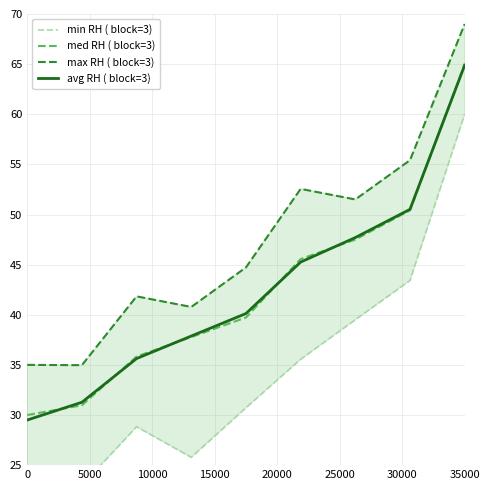

Reading left to right, list all the values displayed in this chart.

min RH ( block=3): 20.0	23.0	28.8	25.8	30.7	35.6	39.5	43.4	60.0
med RH ( block=3): 30.0	31.0	35.8	37.8	39.7	45.6	47.5	50.4	65.0
max RH ( block=3): 35.0	35.0	41.8	40.8	44.7	52.6	51.5	55.4	69.0
avg RH ( block=3): 29.5	31.3	35.6	37.9	40.1	45.3	47.7	50.5	64.9